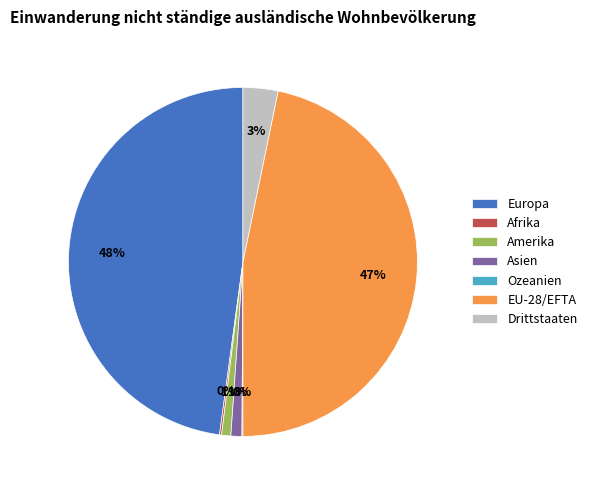

Is it true that Europa is 55% of the pie?

False